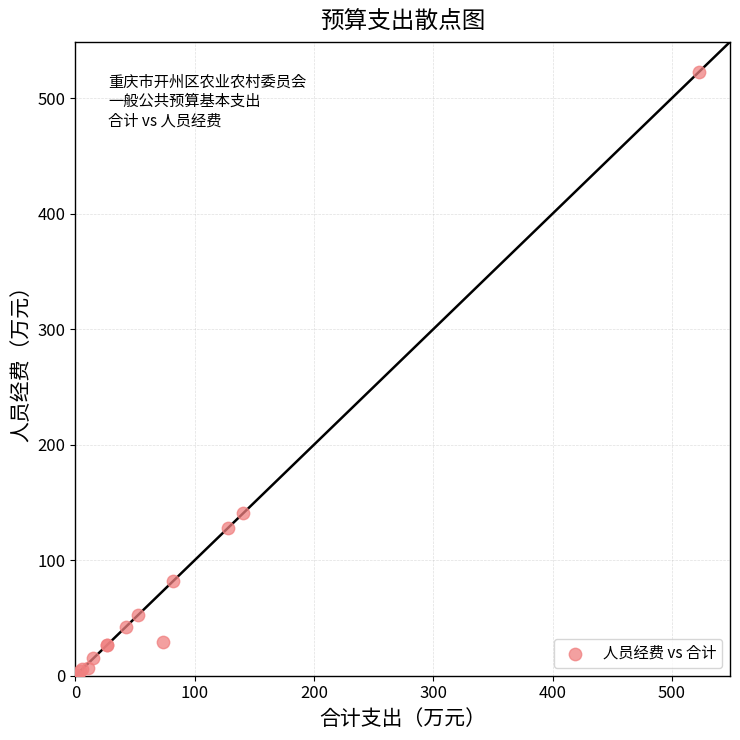

What Y value in the scatter plot is closest to 261?

140.7